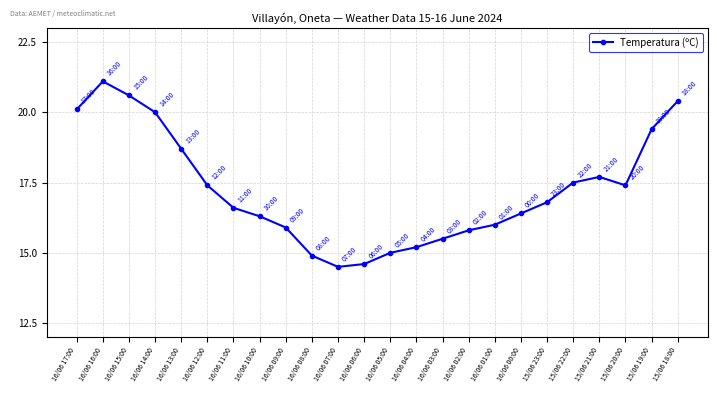

What is the value of the 22nd point from the left?

17.4